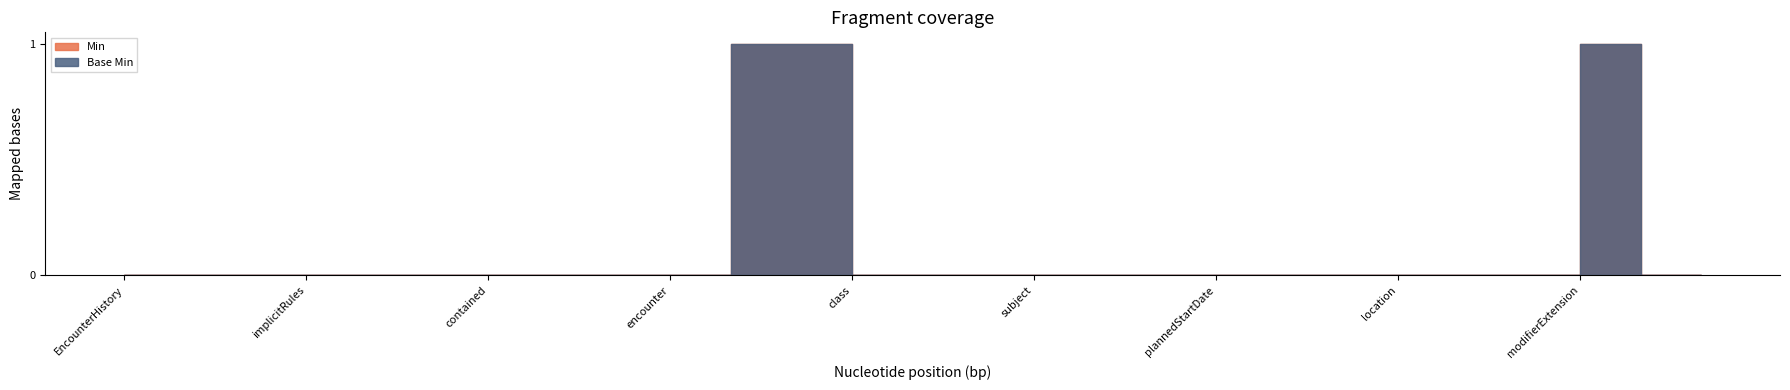

Is it true that Min equals 0 at EncounterHistory.modifierExtension?

True